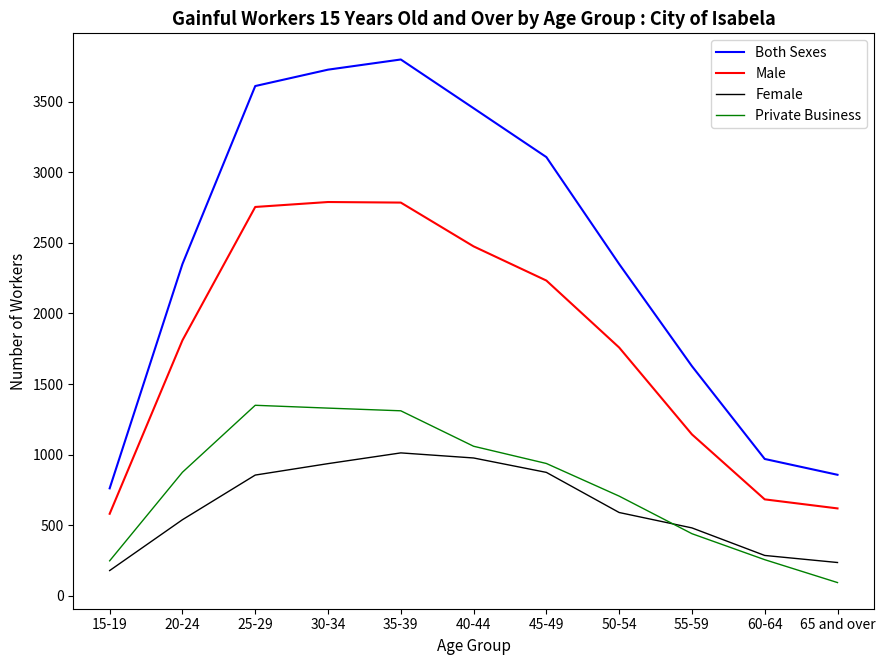

What is the smallest value displayed?

95